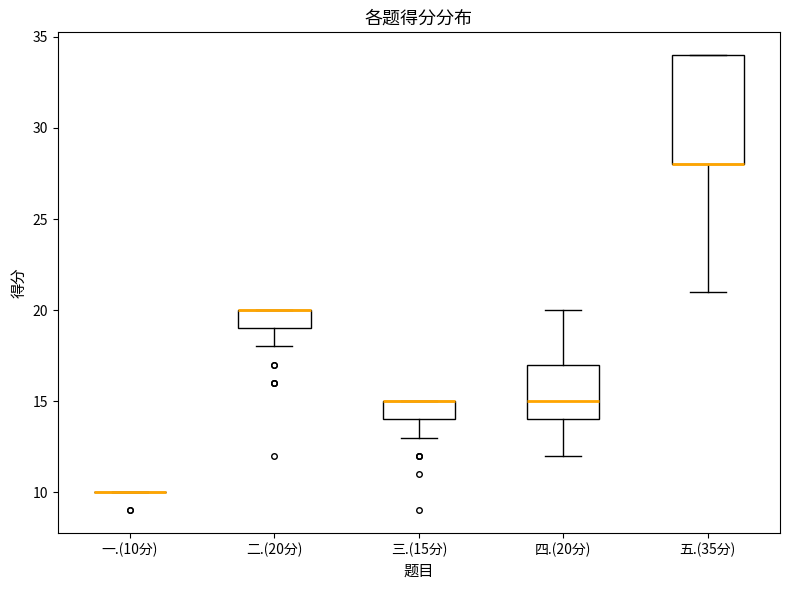

Where is the upper edge of the box for 三.(15分) on the y-axis? The values are not printed on the chart, so give them approximately, as read against the axis.

15